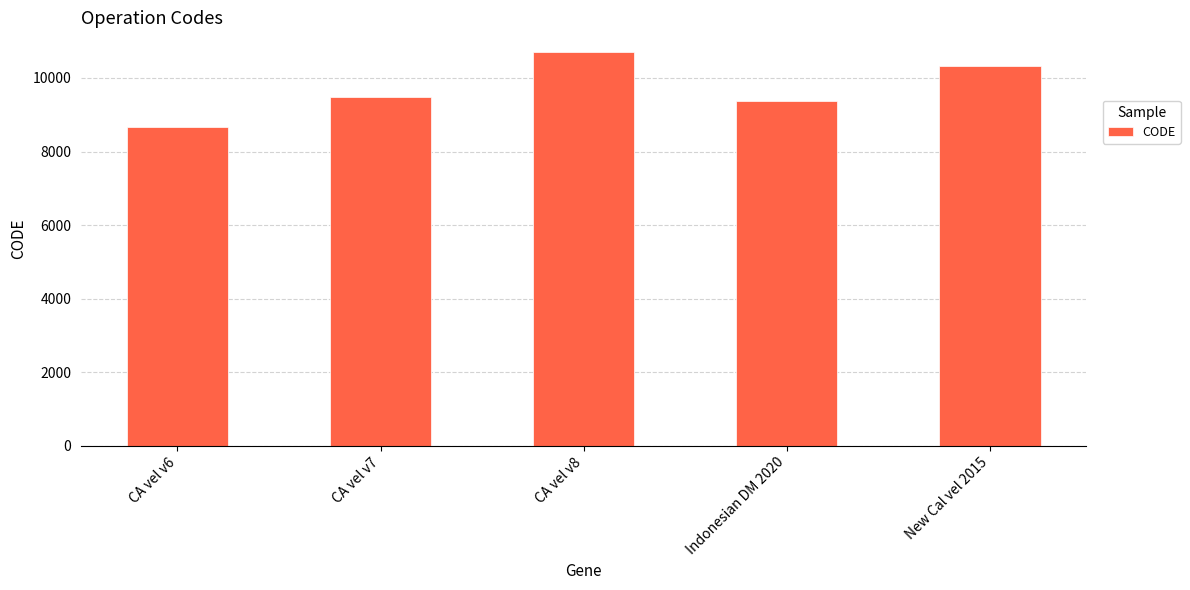

The value at CA vel v8 is 10707. True or false?

True